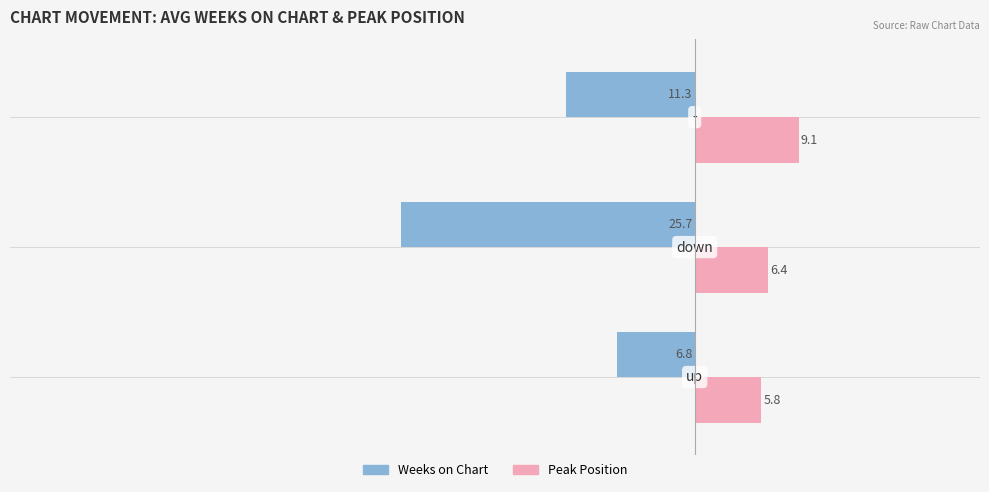

What is the average value of the Weeks on Chart series?

-14.6